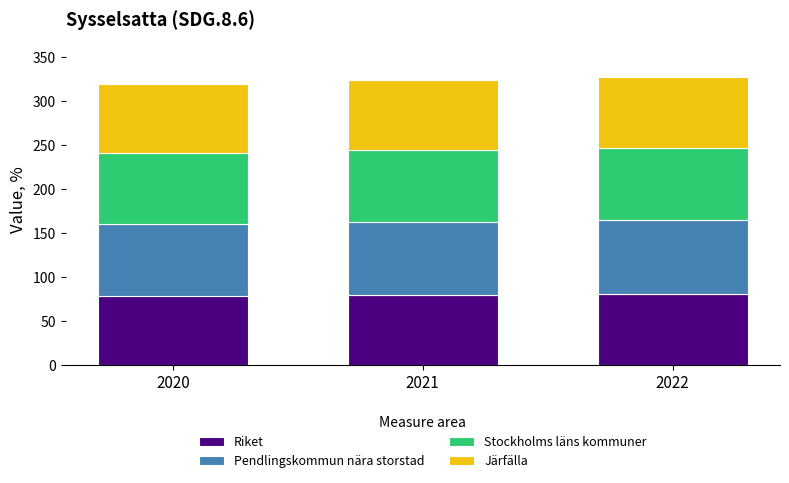

What is the lowest value of the Riket series?

78.4